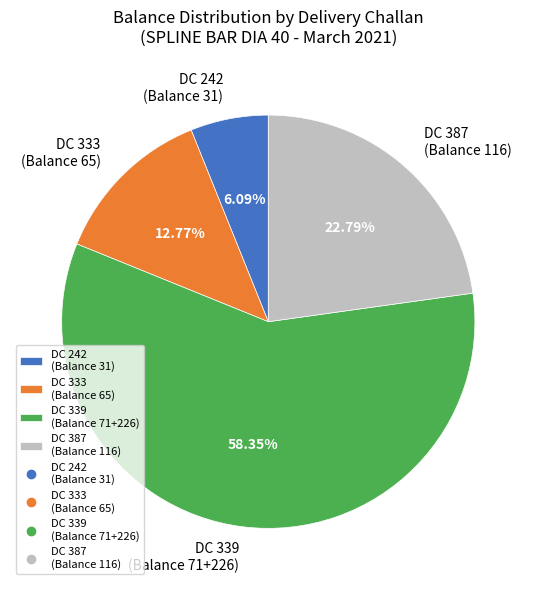

Is there any slice that represents more than half of the pie?

Yes